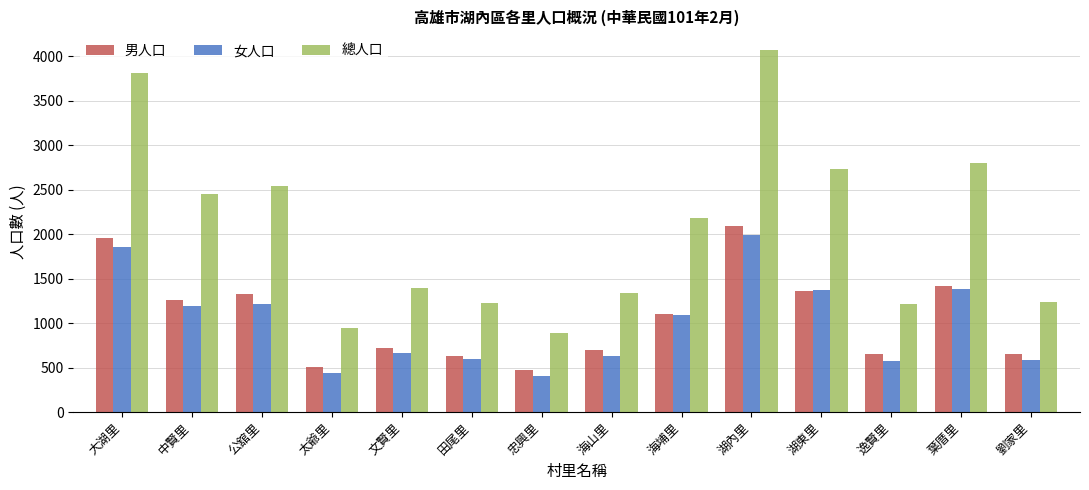

What is the difference between the highest and lowest values at 中賢里?

1258